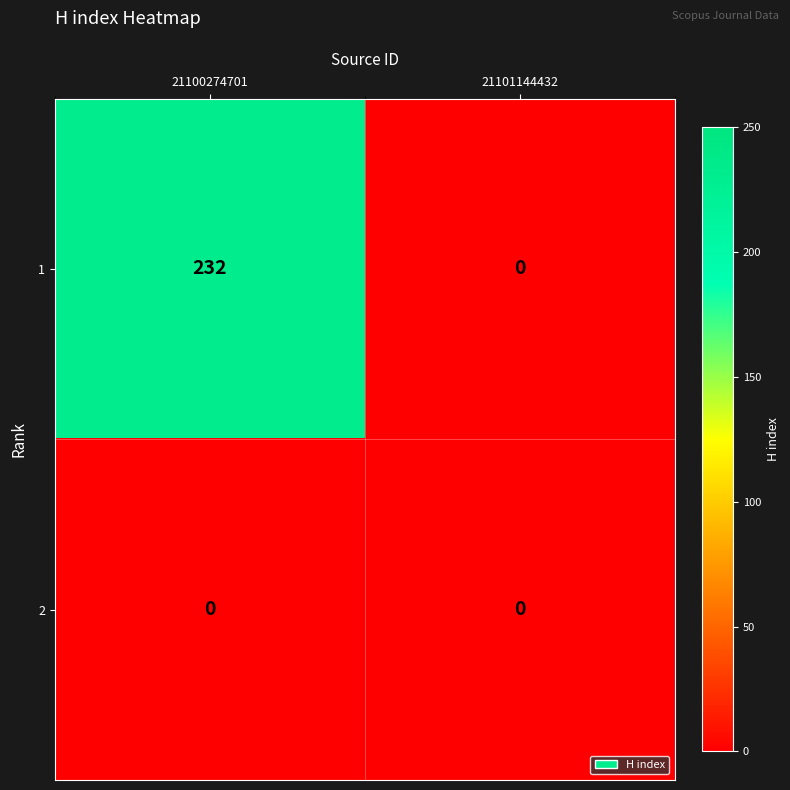

Which series has the widest spread of values?

1